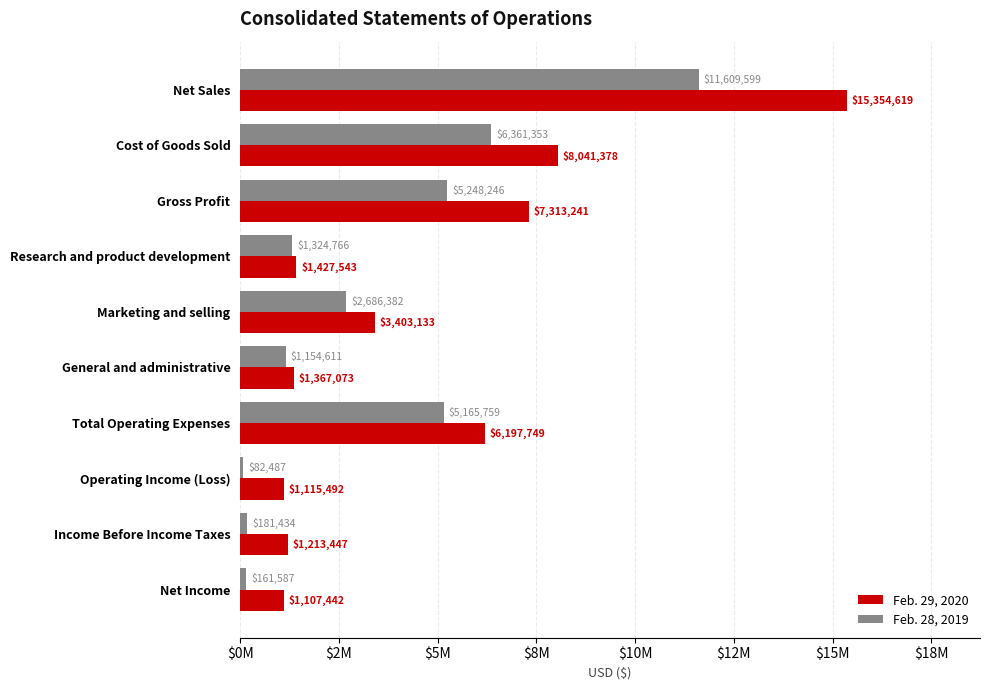

What are all the series names shown in the legend?

Feb. 29, 2020, Feb. 28, 2019